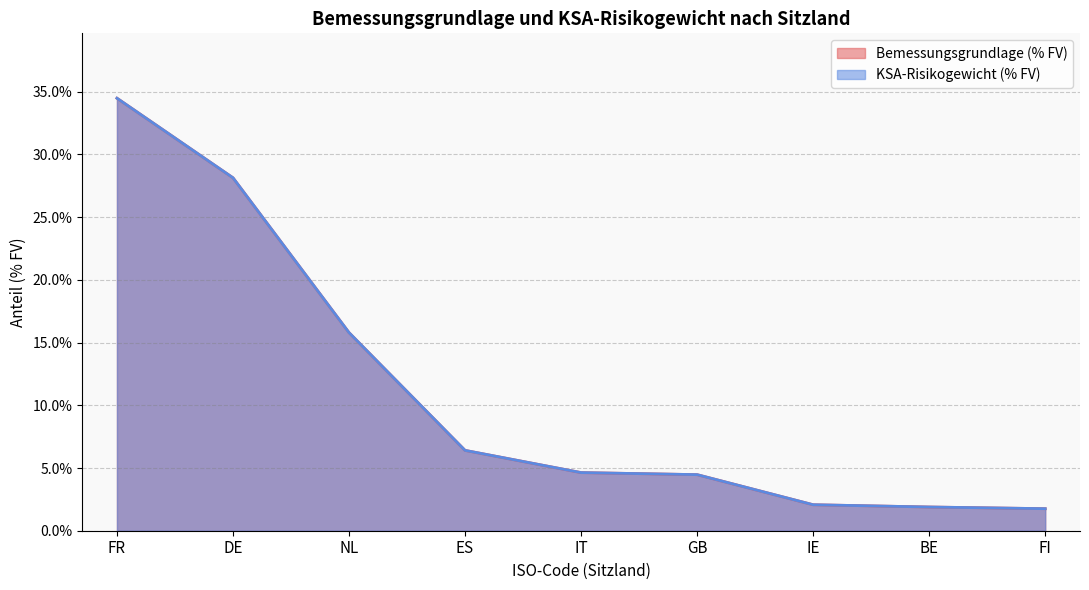

Is the value of KSA-Risikogewicht (% FV) at IE greater than the value of Bemessungsgrundlage (% FV) at IE?

No